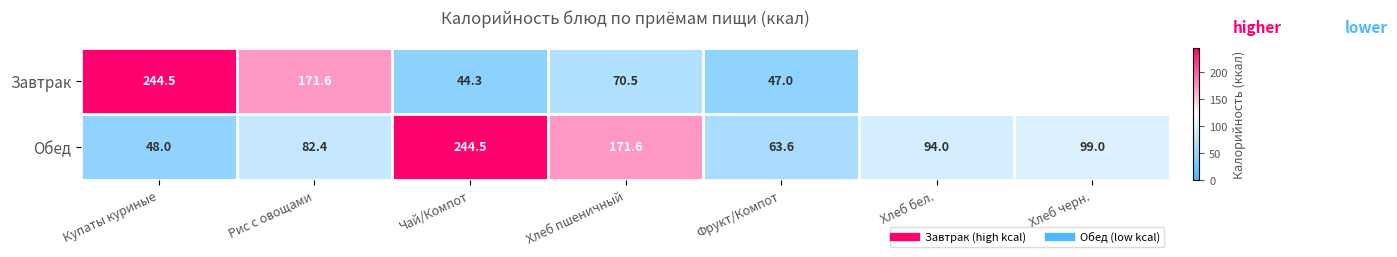

What is the difference between the maximum and minimum values in the Обед series?

196.5